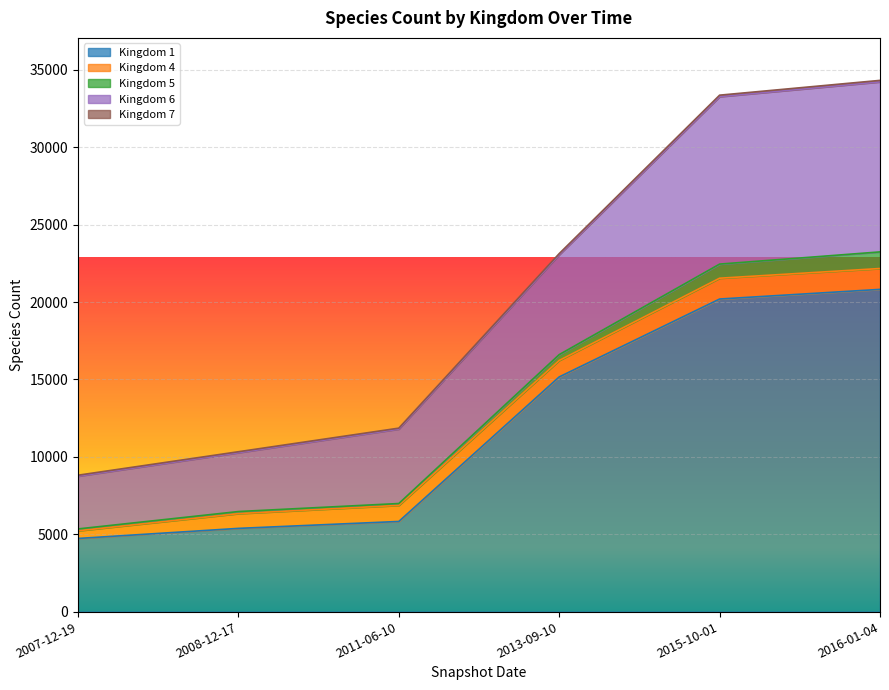

What is the difference between the highest and lowest values at 2016-01-04?

20723